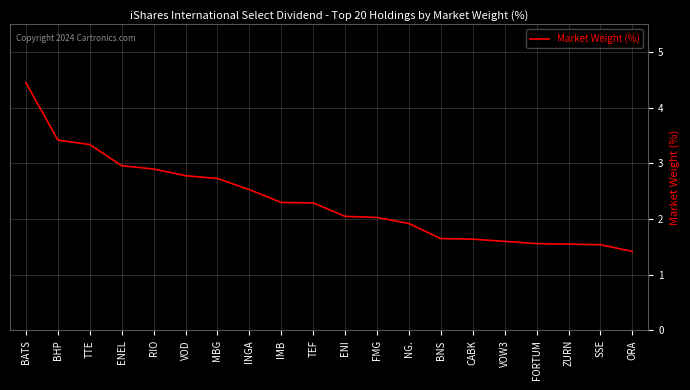

What position from the left is ZURN?

18